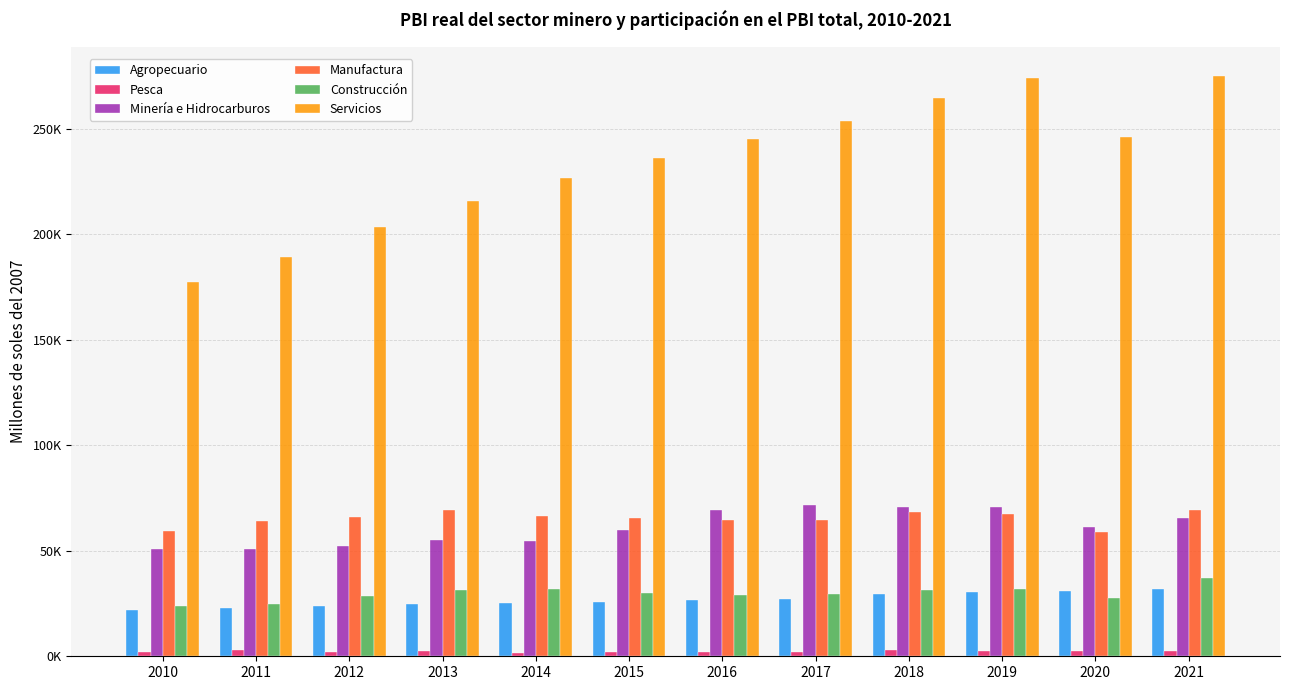

What are all the series names shown in the legend?

Agropecuario, Pesca, Minería e Hidrocarburos, Manufactura, Construcción, Servicios